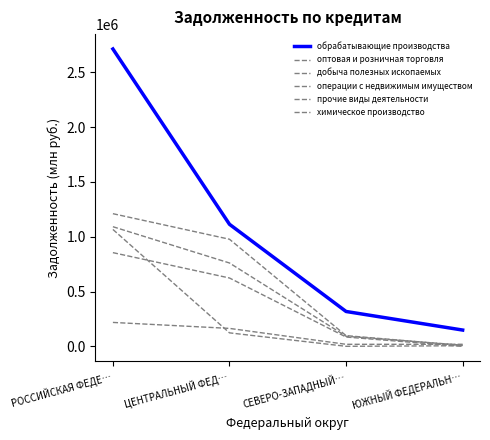

Reading left to right, extract all data points from this chart.

обрабатывающие производства: РОССИЙСКАЯ ФЕДЕ…=2712426	ЦЕНТРАЛЬНЫЙ ФЕД…=1113445	СЕВЕРО-ЗАПАДНЫЙ…=318242	ЮЖНЫЙ ФЕДЕРАЛЬН…=148826
оптовая и розничная торговля: РОССИЙСКАЯ ФЕДЕ…=218418	ЦЕНТРАЛЬНЫЙ ФЕД…=163925	СЕВЕРО-ЗАПАДНЫЙ…=18837	ЮЖНЫЙ ФЕДЕРАЛЬН…=19016
добыча полезных ископаемых: РОССИЙСКАЯ ФЕДЕ…=1066423	ЦЕНТРАЛЬНЫЙ ФЕД…=123302	СЕВЕРО-ЗАПАДНЫЙ…=651	ЮЖНЫЙ ФЕДЕРАЛЬН…=5847
операции с недвижимым имуществом: РОССИЙСКАЯ ФЕДЕ…=1210205	ЦЕНТРАЛЬНЫЙ ФЕД…=977085	СЕВЕРО-ЗАПАДНЫЙ…=98066	ЮЖНЫЙ ФЕДЕРАЛЬН…=7762
прочие виды деятельности: РОССИЙСКАЯ ФЕДЕ…=1091403	ЦЕНТРАЛЬНЫЙ ФЕД…=760551	СЕВЕРО-ЗАПАДНЫЙ…=92297	ЮЖНЫЙ ФЕДЕРАЛЬН…=10928
химическое производство: РОССИЙСКАЯ ФЕДЕ…=854948	ЦЕНТРАЛЬНЫЙ ФЕД…=623570	СЕВЕРО-ЗАПАДНЫЙ…=85183	ЮЖНЫЙ ФЕДЕРАЛЬН…=0